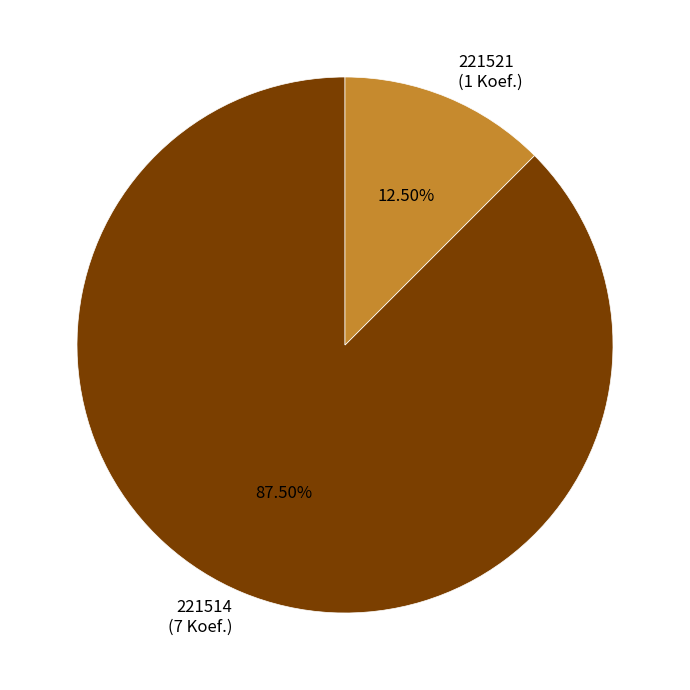

Which has a higher value, 221514 (7 Koef.) or 221521 (1 Koef.)?

221514 (7 Koef.)